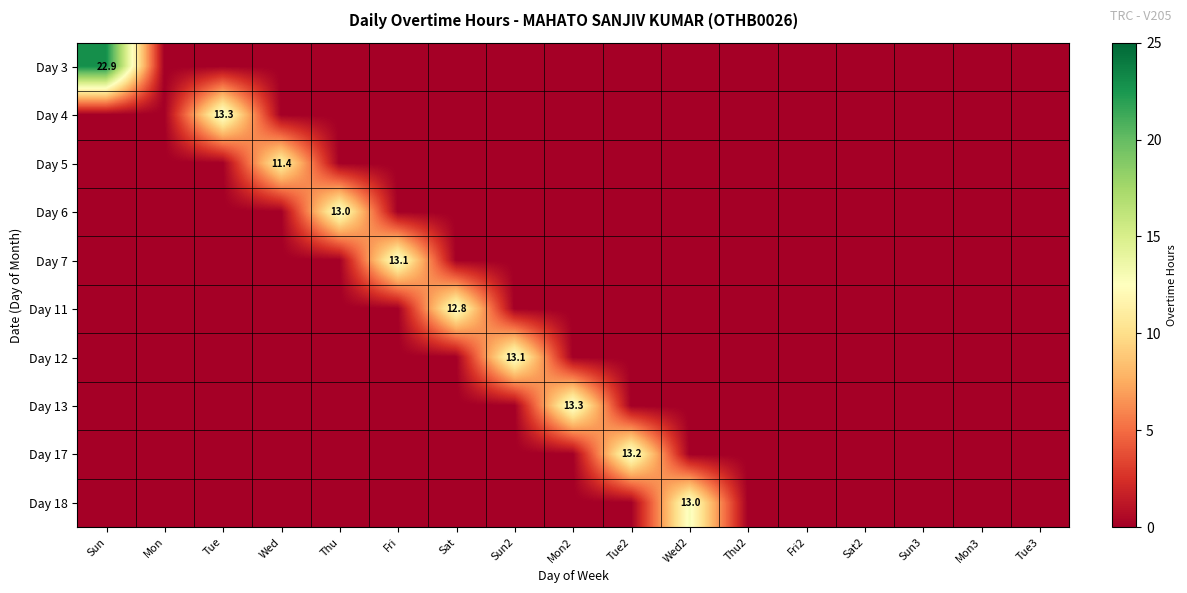

At how many categories does at least one series exceed 20?

1